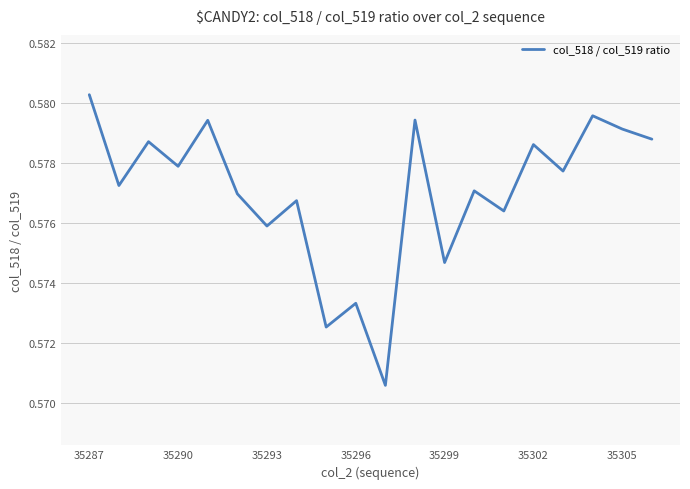

How many interior local peaks (higher than both neighbors) does the data have?

8